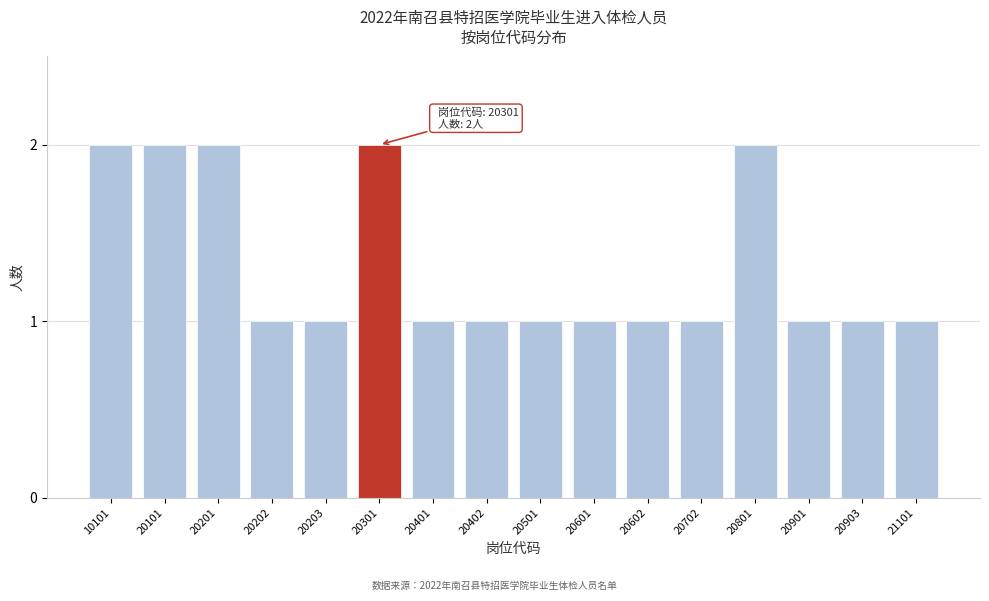

Reading right to left, transcribe all the data shown in this chart.

21101=1	20903=1	20901=1	20801=2	20702=1	20602=1	20601=1	20501=1	20402=1	20401=1	20301=2	20203=1	20202=1	20201=2	20101=2	10101=2